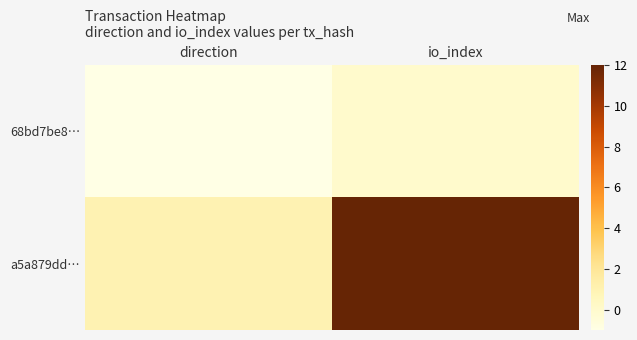

Reading left to right, transcribe all the data shown in this chart.

68bd7be8…: direction=-1	io_index=0
a5a879dd…: direction=1	io_index=12